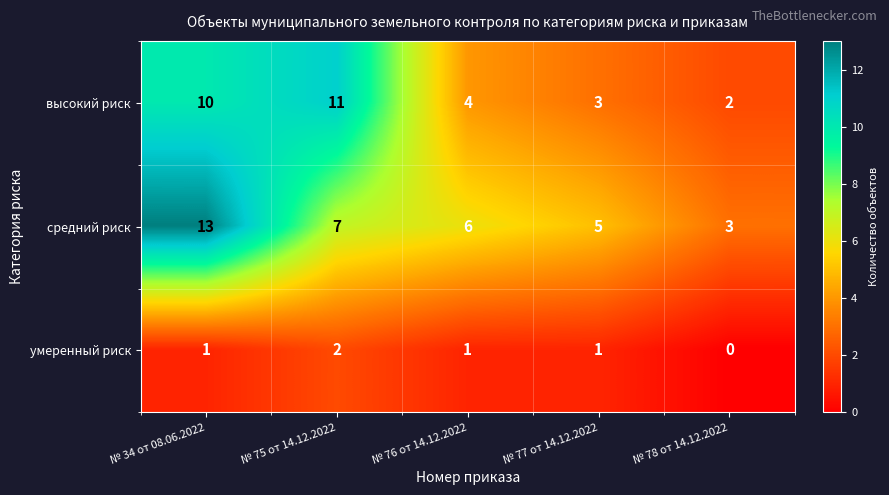

Rank the series at № 75 от 14.12.2022 from lowest to highest value.

умеренный риск, средний риск, высокий риск